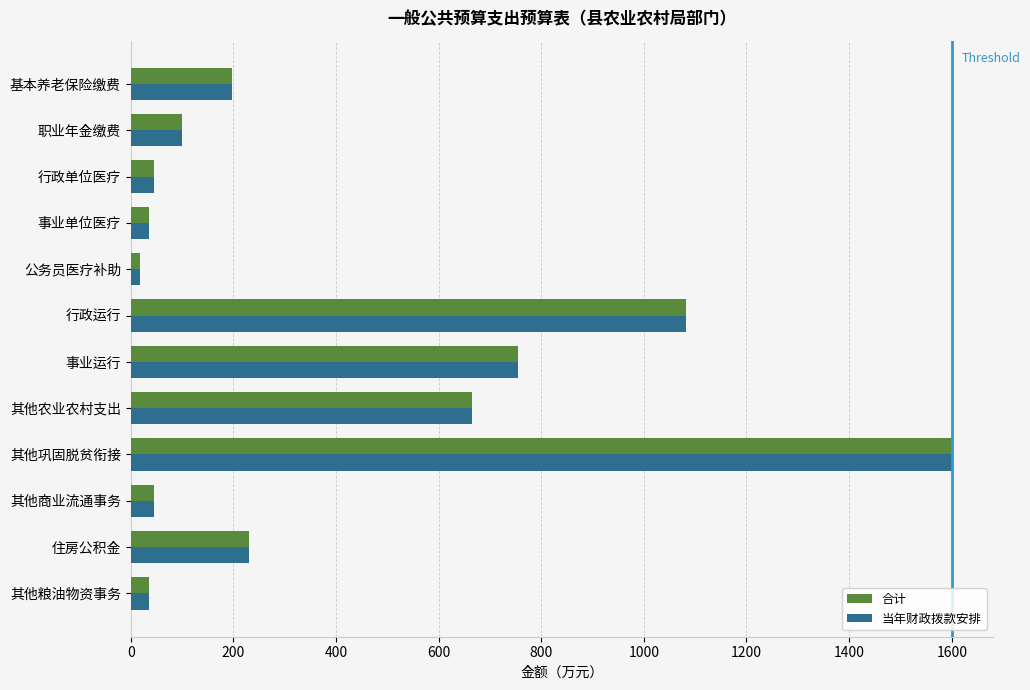

True or false: 合计 has a value of 167.8 at 其他农业农村支出.

False